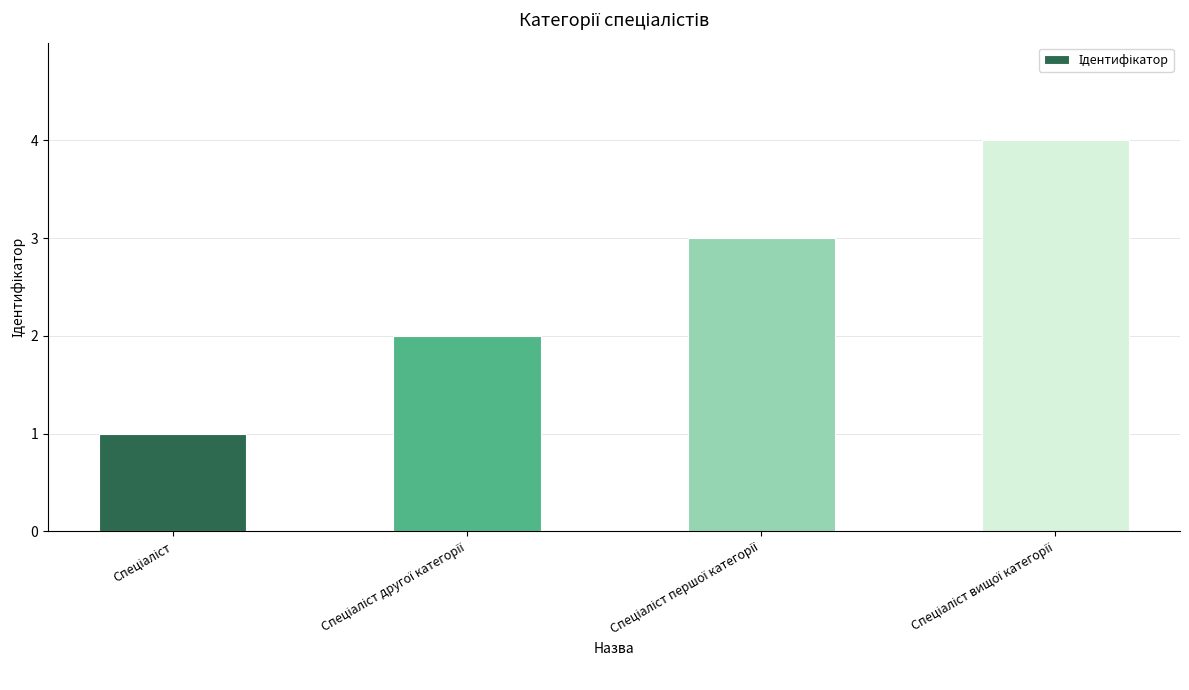

What is the difference between the maximum and minimum values?

3